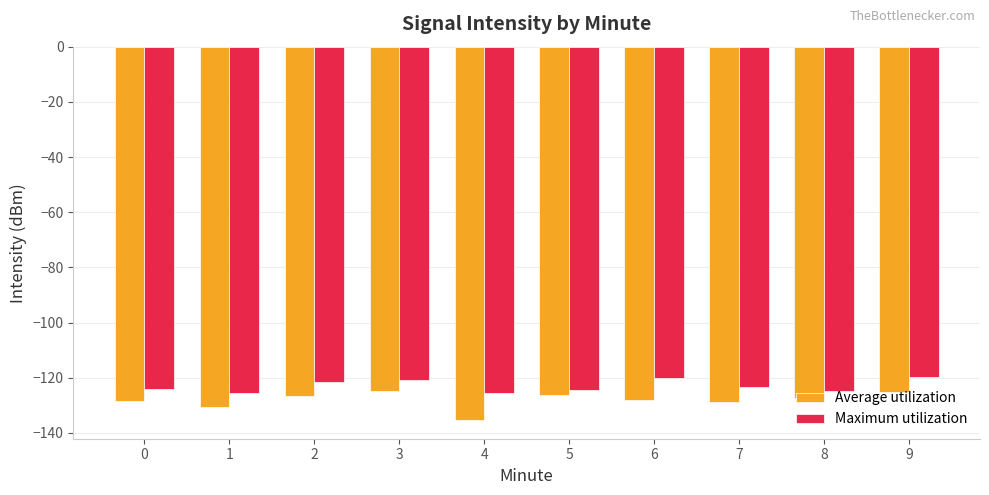

What is the lowest value of the Average utilization series?

-135.3